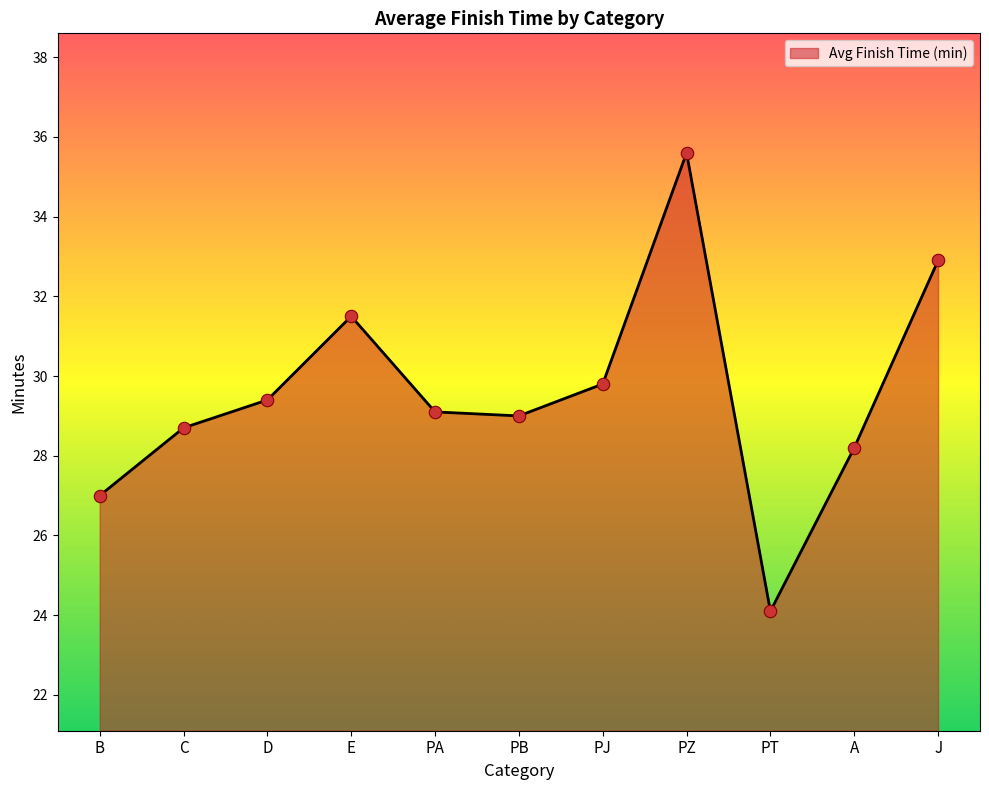

What is the ratio of the value at PT to the value at C?

0.8